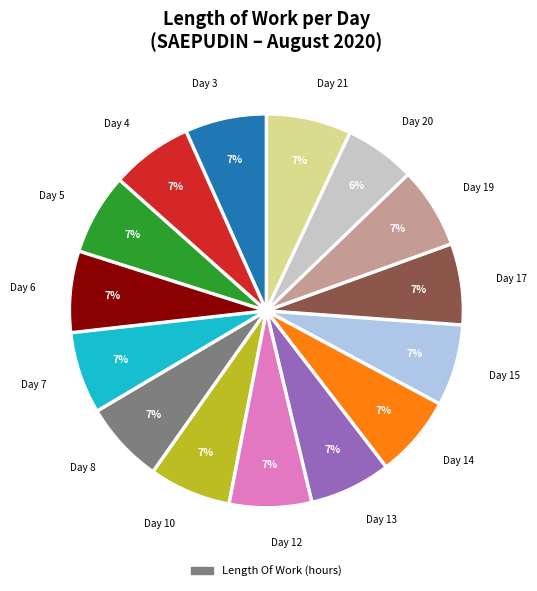

To the nearest percent, what is the average slice percentage?

7%